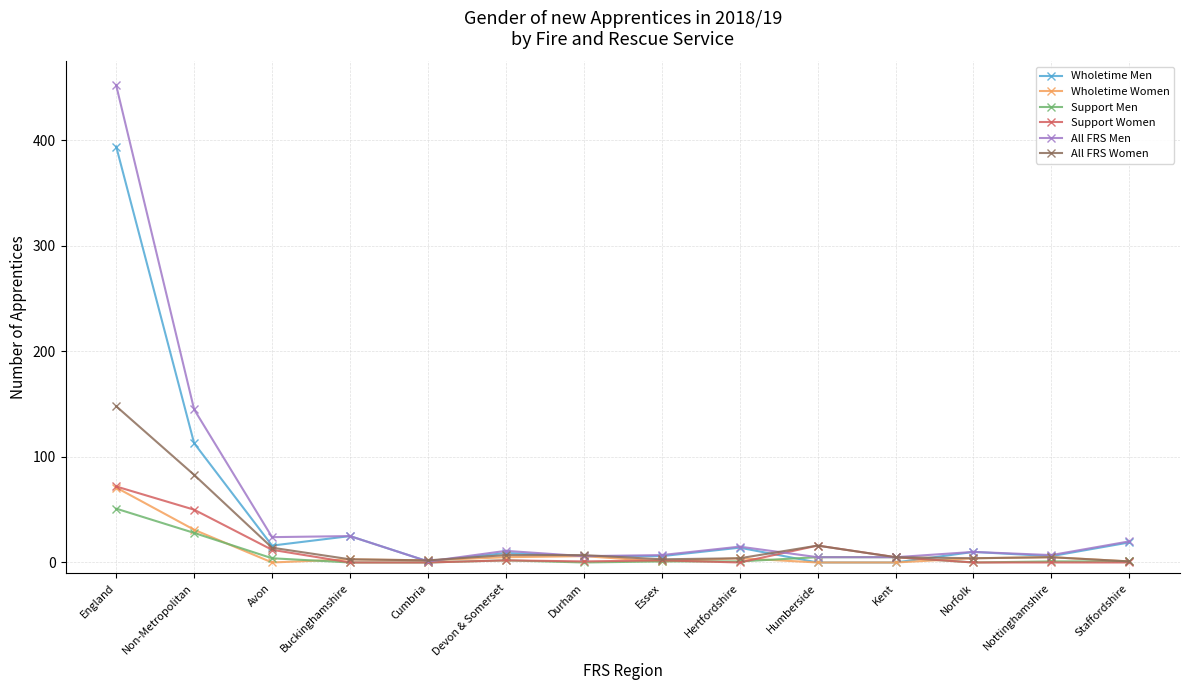

At which category is the sum across all series the highest?

England